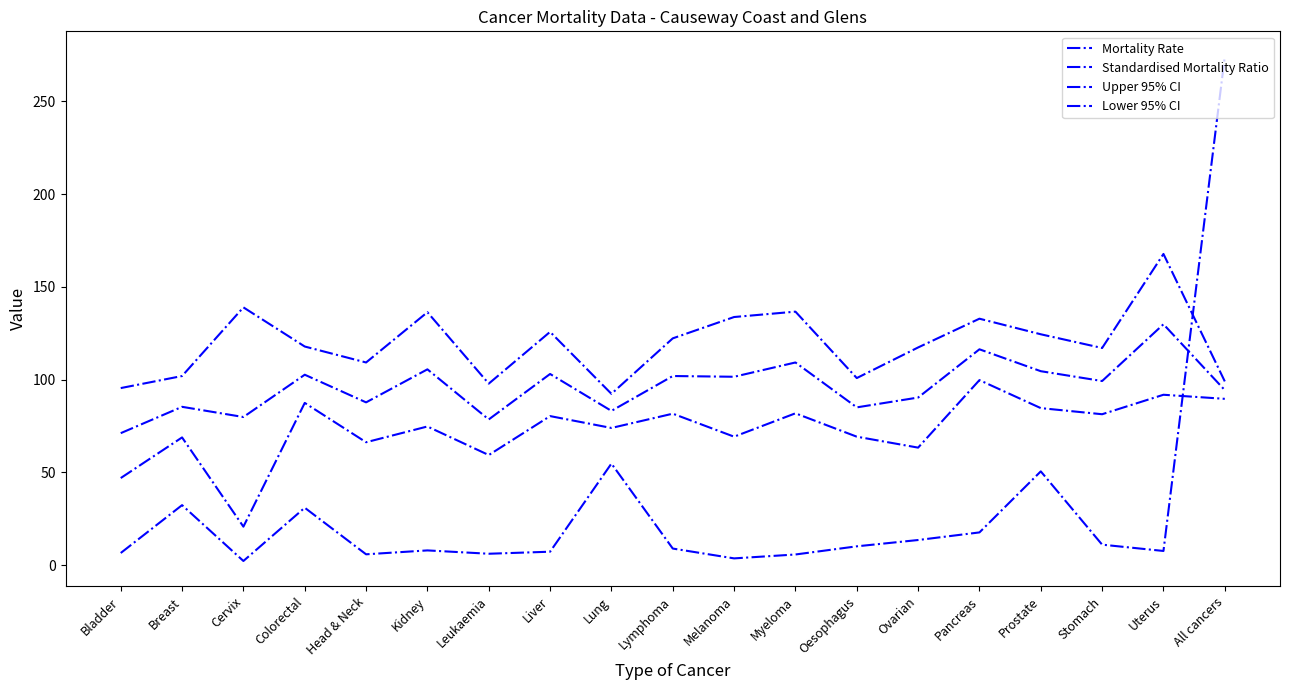

Reading left to right, list all the values displayed in this chart.

Mortality Rate: Bladder=6.5	Breast=32.3	Cervix=2.2	Colorectal=30.9	Head & Neck=5.8	Kidney=7.9	Leukaemia=6.1	Liver=7.2	Lung=54.7	Lymphoma=8.9	Melanoma=3.6	Myeloma=5.7	Oesophagus=10.1	Ovarian=13.5	Pancreas=17.6	Prostate=50.5	Stomach=11.0	Uterus=7.6	All cancers=274.1
Standardised Mortality Ratio: Bladder=71.1	Breast=85.3	Cervix=79.8	Colorectal=102.6	Head & Neck=87.7	Kidney=105.5	Leukaemia=78.5	Liver=103.0	Lung=83.1	Lymphoma=101.9	Melanoma=101.5	Myeloma=109.2	Oesophagus=85.0	Ovarian=90.3	Pancreas=116.3	Prostate=104.5	Stomach=99.2	Uterus=129.8	All cancers=94.3
Upper 95% CI: Bladder=95.4	Breast=101.9	Cervix=138.9	Colorectal=117.8	Head & Neck=109.2	Kidney=136.3	Leukaemia=97.8	Liver=125.7	Lung=92.3	Lymphoma=122.2	Melanoma=133.7	Myeloma=136.6	Oesophagus=100.8	Ovarian=117.3	Pancreas=132.8	Prostate=124.4	Stomach=117.0	Uterus=167.7	All cancers=99.0
Lower 95% CI: Bladder=46.9	Breast=68.8	Cervix=20.7	Colorectal=87.4	Head & Neck=66.2	Kidney=74.7	Leukaemia=59.3	Liver=80.3	Lung=73.9	Lymphoma=81.6	Melanoma=69.2	Myeloma=81.8	Oesophagus=69.2	Ovarian=63.3	Pancreas=99.7	Prostate=84.6	Stomach=81.3	Uterus=91.8	All cancers=89.6